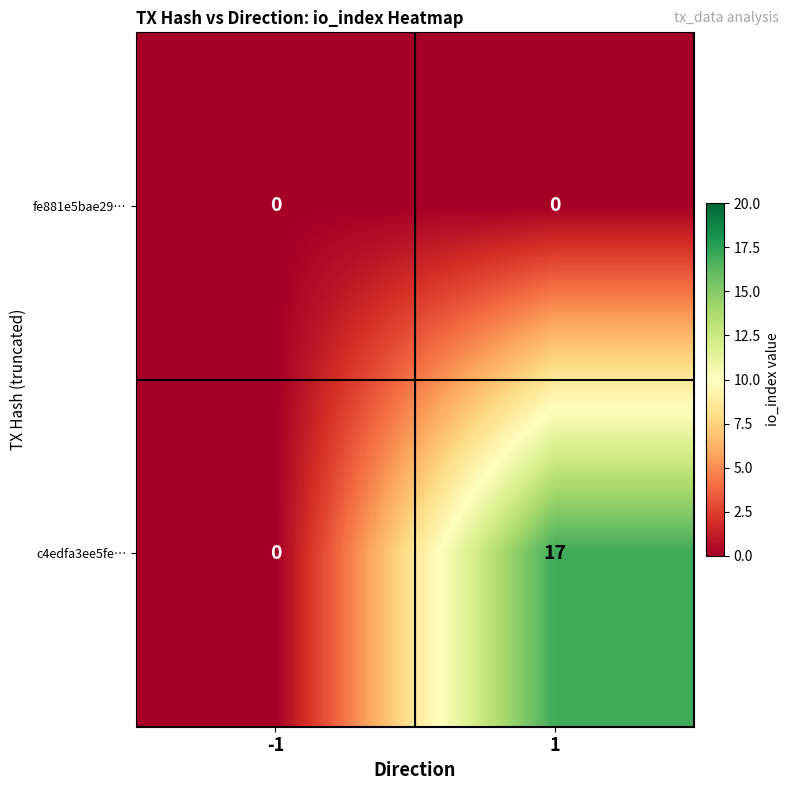

Count the number of categories in the chart.

2